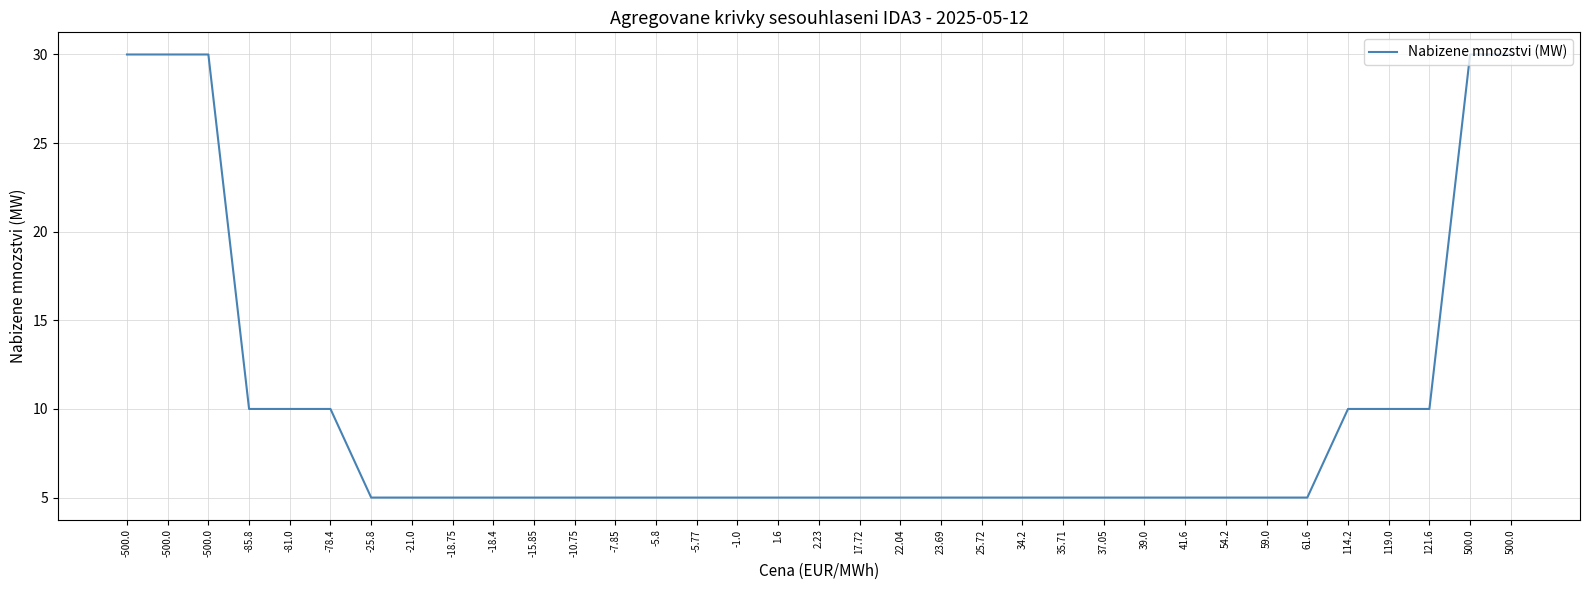

Reading right to left, what are all the values shown in this chart?

500.0=30	500.0=30	121.6=10	119.0=10	114.2=10	61.6=5	59.0=5	54.2=5	41.6=5	39.0=5	37.05=5	35.71=5	34.2=5	25.72=5	23.69=5	22.04=5	17.72=5	2.23=5	1.6=5	-1.0=5	-5.77=5	-5.8=5	-7.85=5	-10.75=5	-15.85=5	-18.4=5	-18.75=5	-21.0=5	-25.8=5	-78.4=10	-81.0=10	-85.8=10	-500.0=30	-500.0=30	-500.0=30